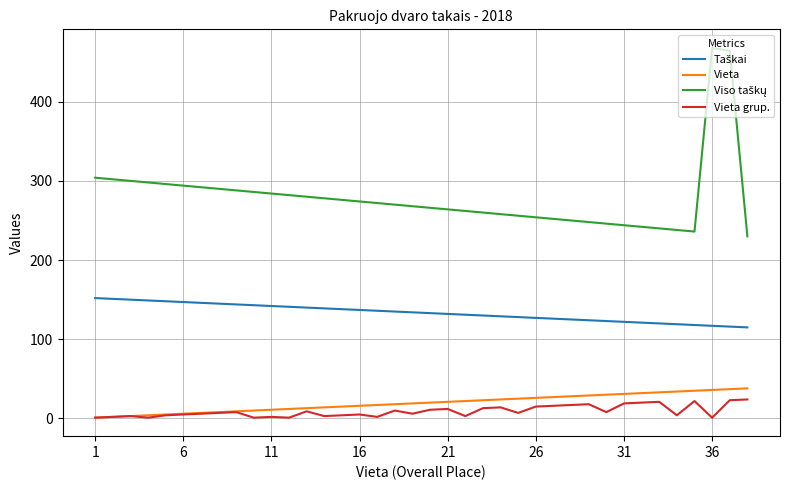

What is the maximum value shown in the chart?

468